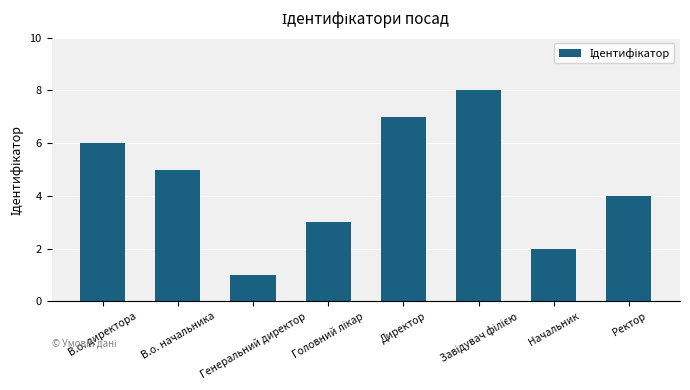

Reading right to left, transcribe all the data shown in this chart.

4	2	8	7	3	1	5	6